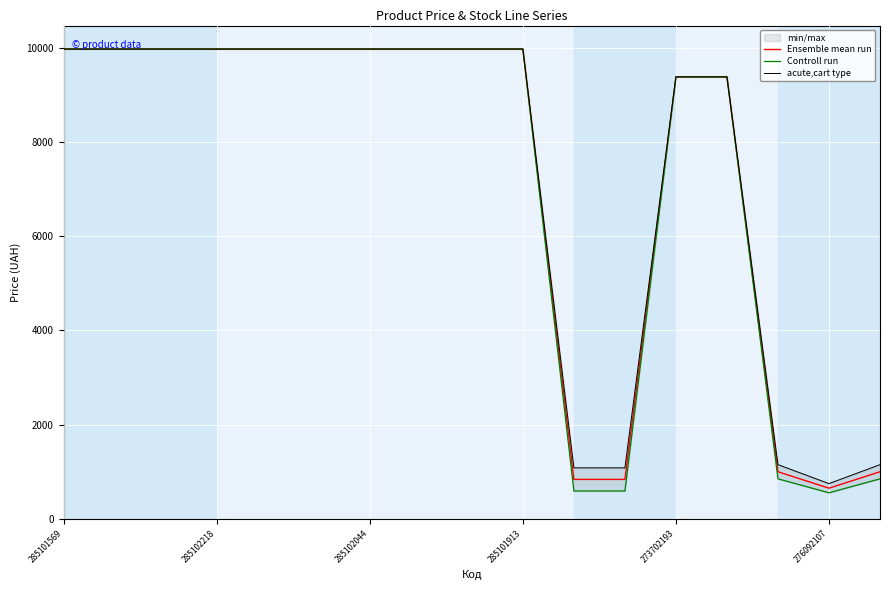

Is it true that Controll run equals 551.5 at 276092107?

True